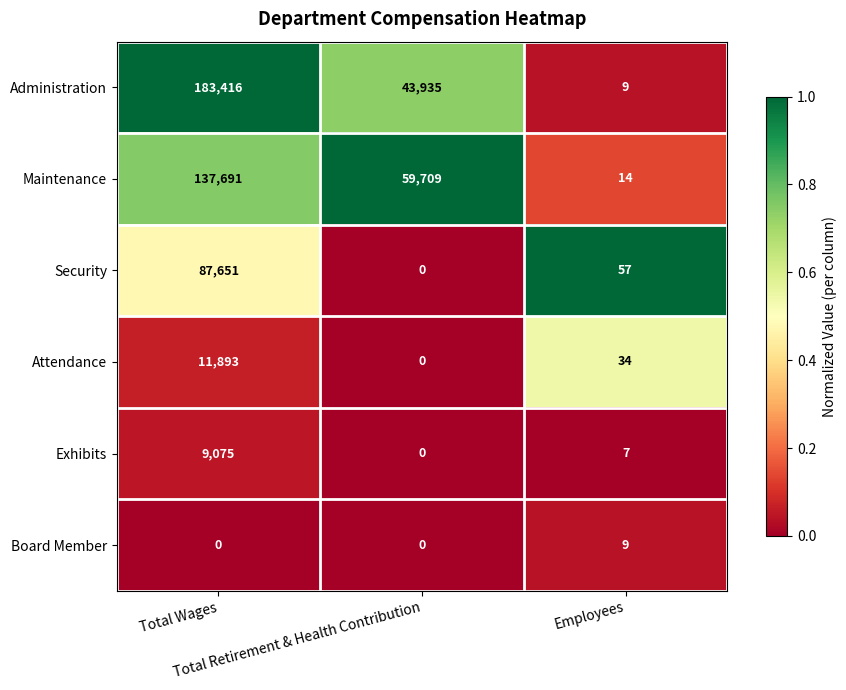

Which series has the largest total across all categories?

Administration